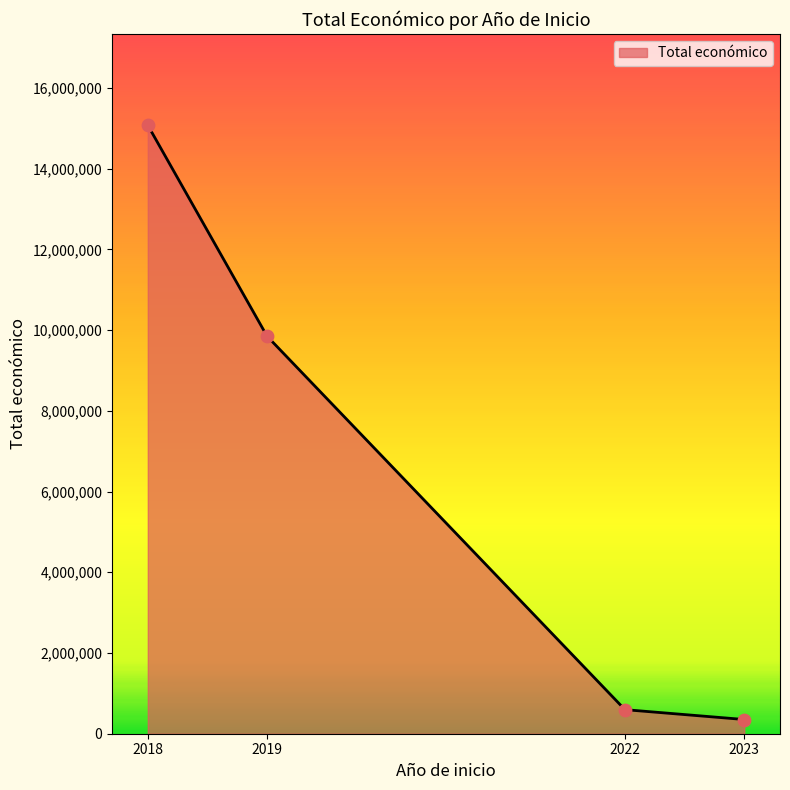

What is the change in value from 2018 to 2022?

-14478138